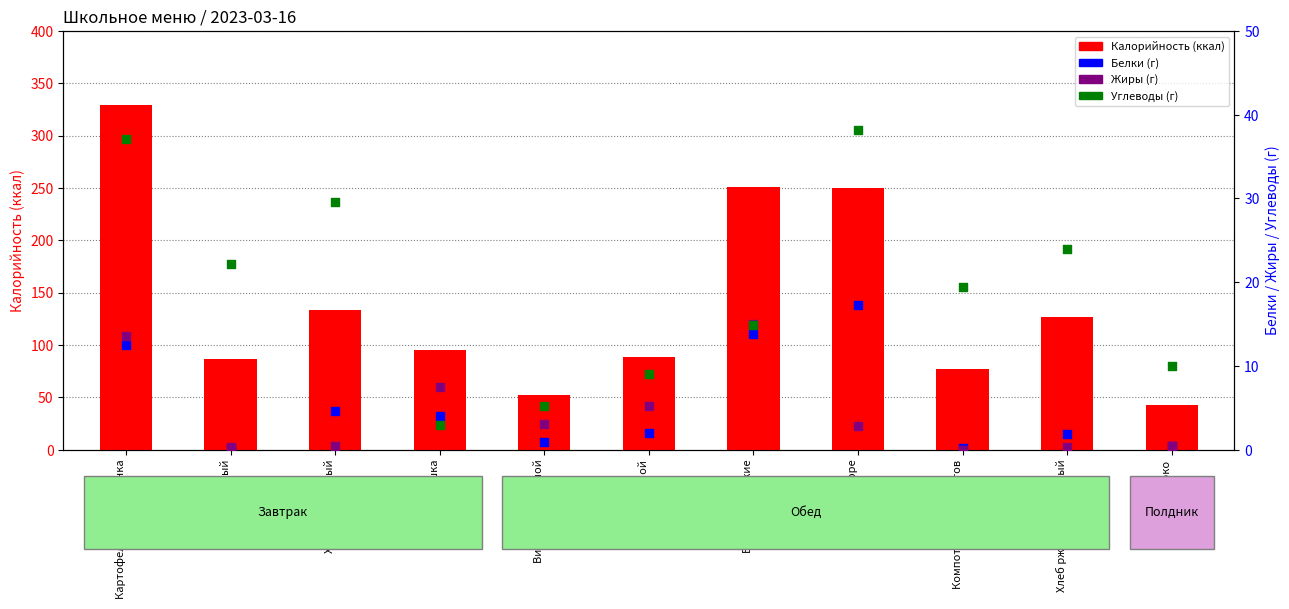

Which series has the largest total across all categories?

Калорийность (ккал)